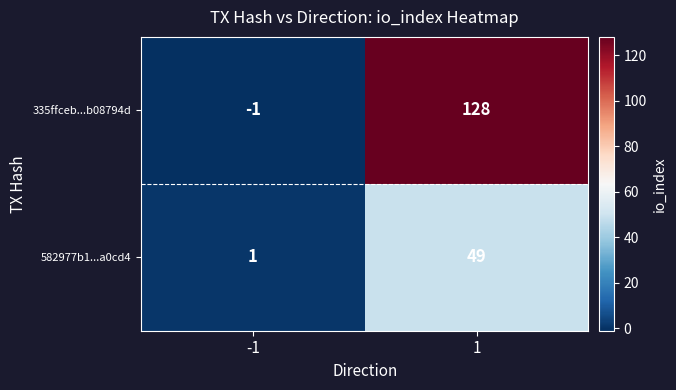

What is the average value of the 335ffceb...b08794d series?

64